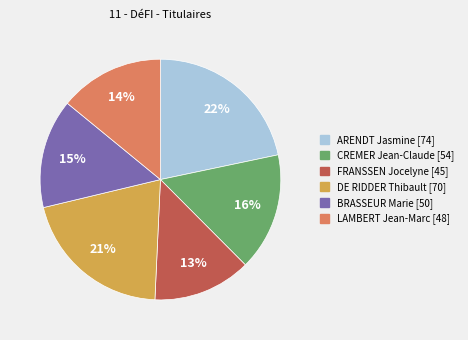

Which has a higher value, LAMBERT Jean-Marc or BRASSEUR Marie?

BRASSEUR Marie